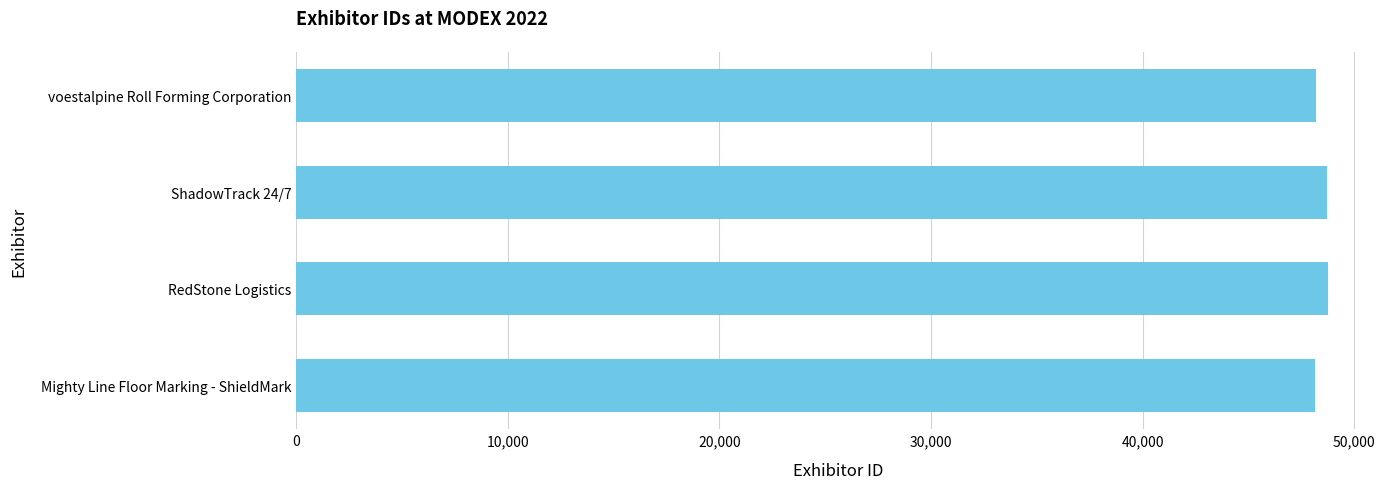

What is the ratio of the value at ShadowTrack 24/7 to the value at RedStone Logistics?

1.0